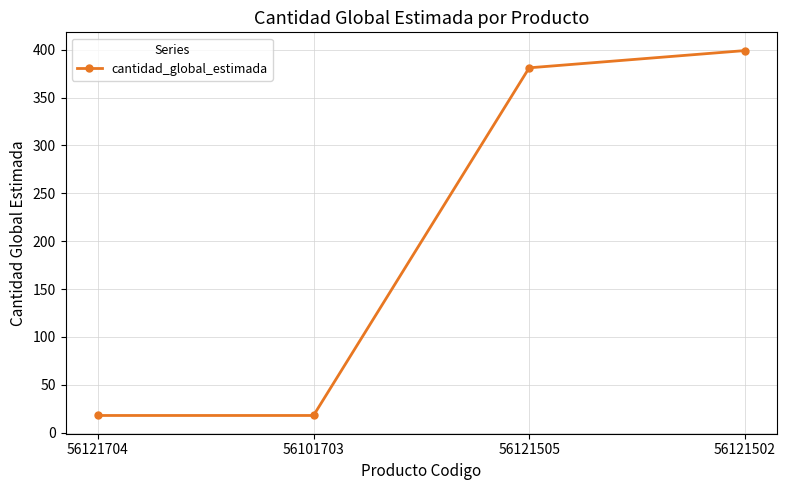

True or false: the data shows 18 at 56121704.

True